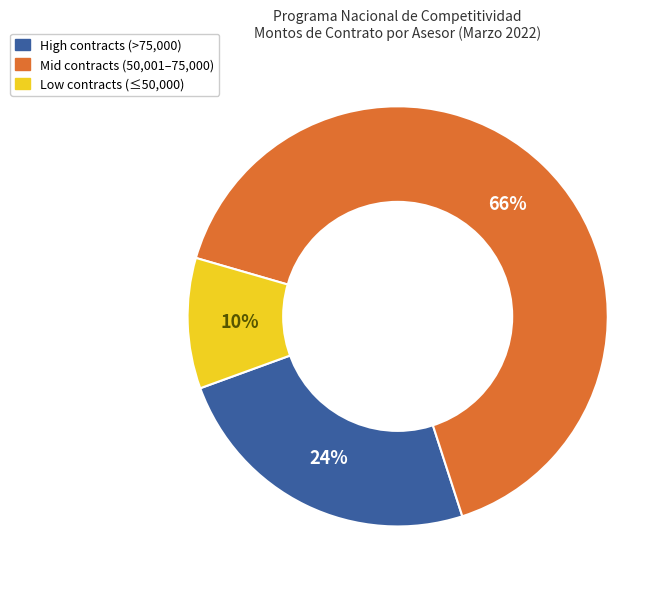

To the nearest percent, what is the average slice percentage?

33%